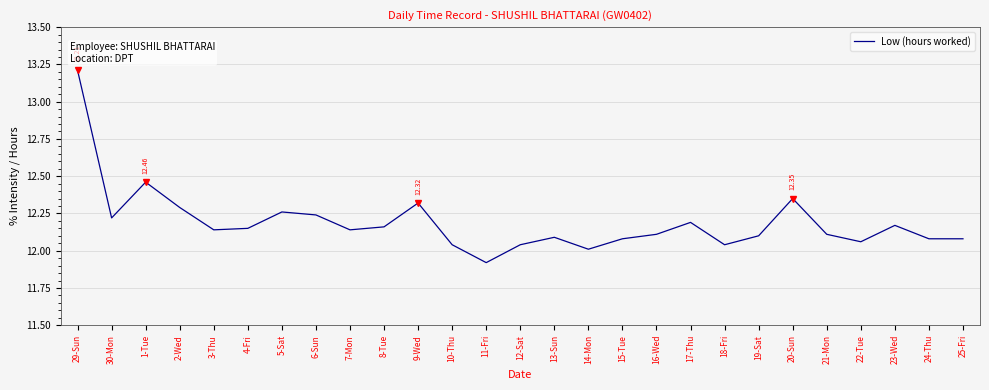

How many categories are shown in the chart?

27